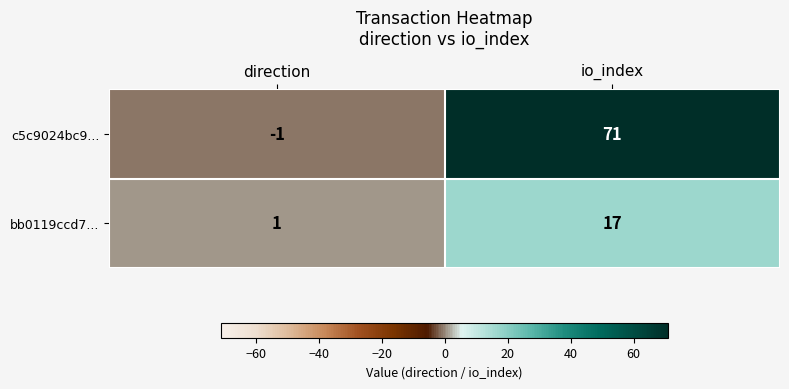

At which label is c5c9024bc9... closest to 35?

direction